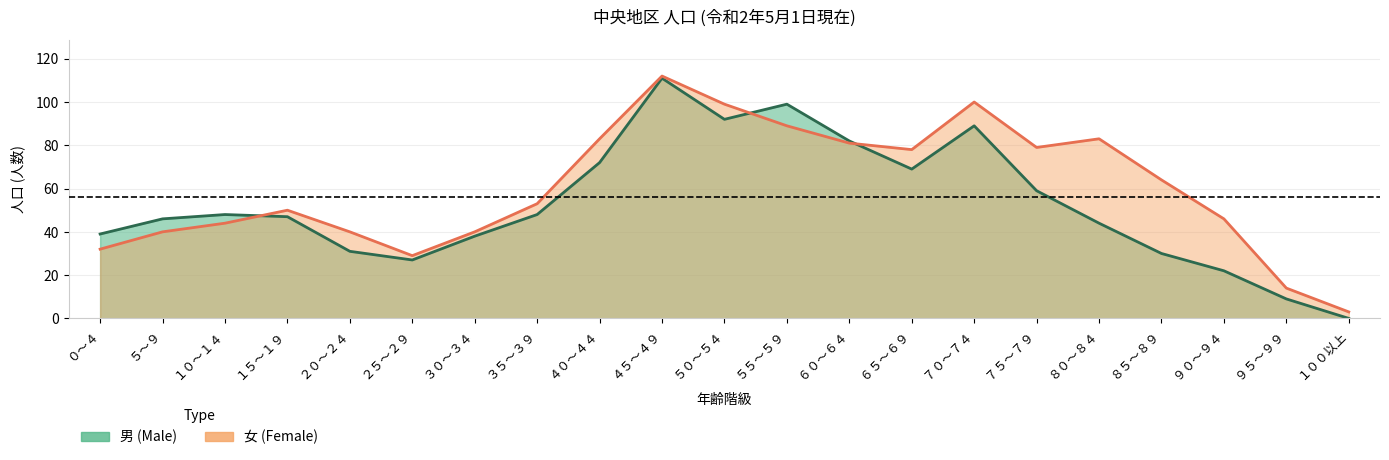

At which label does 男 (Male) reach its minimum?

１００以上